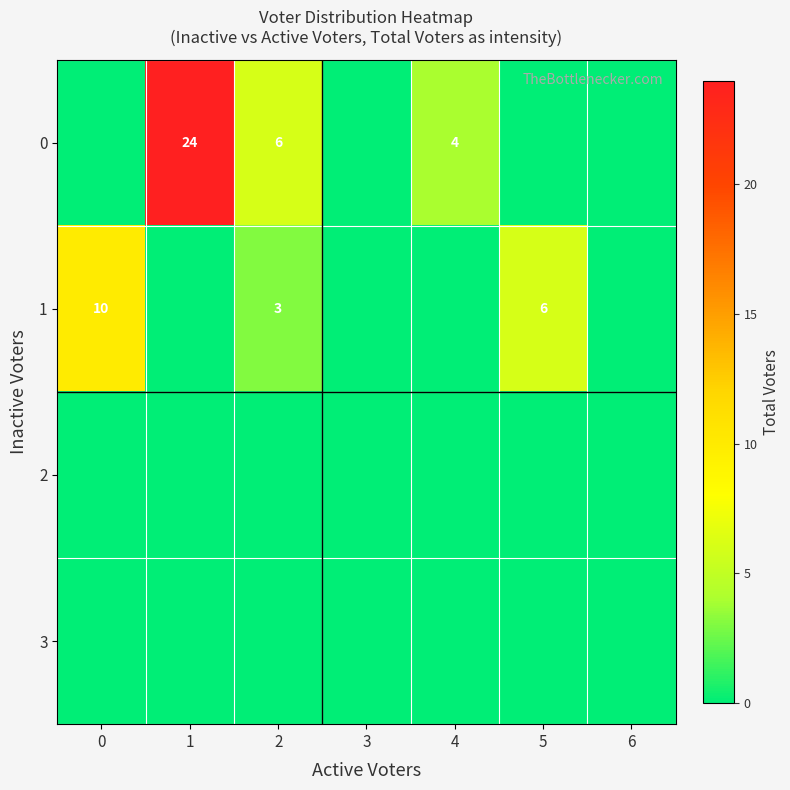

What is the total value across all series at 5?

6